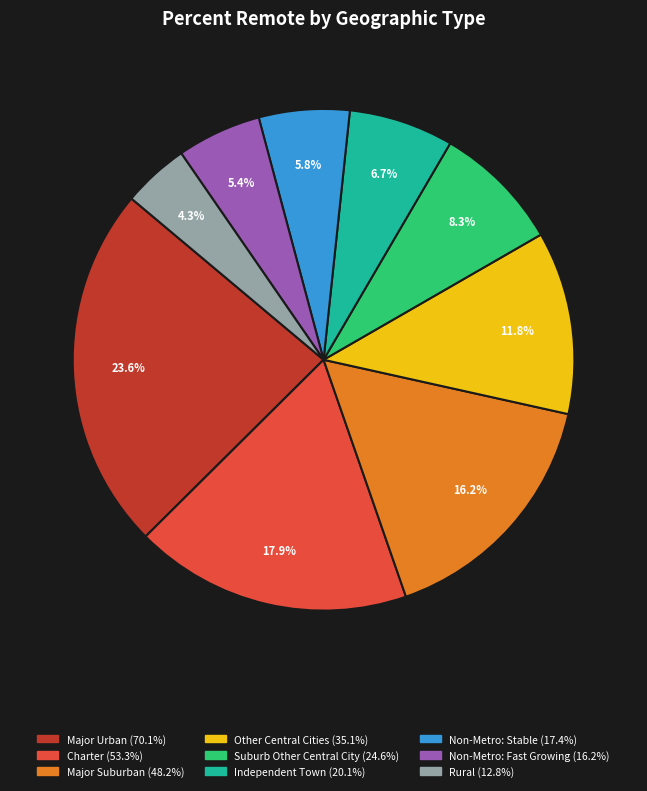

Is there a majority slice in this chart?

No